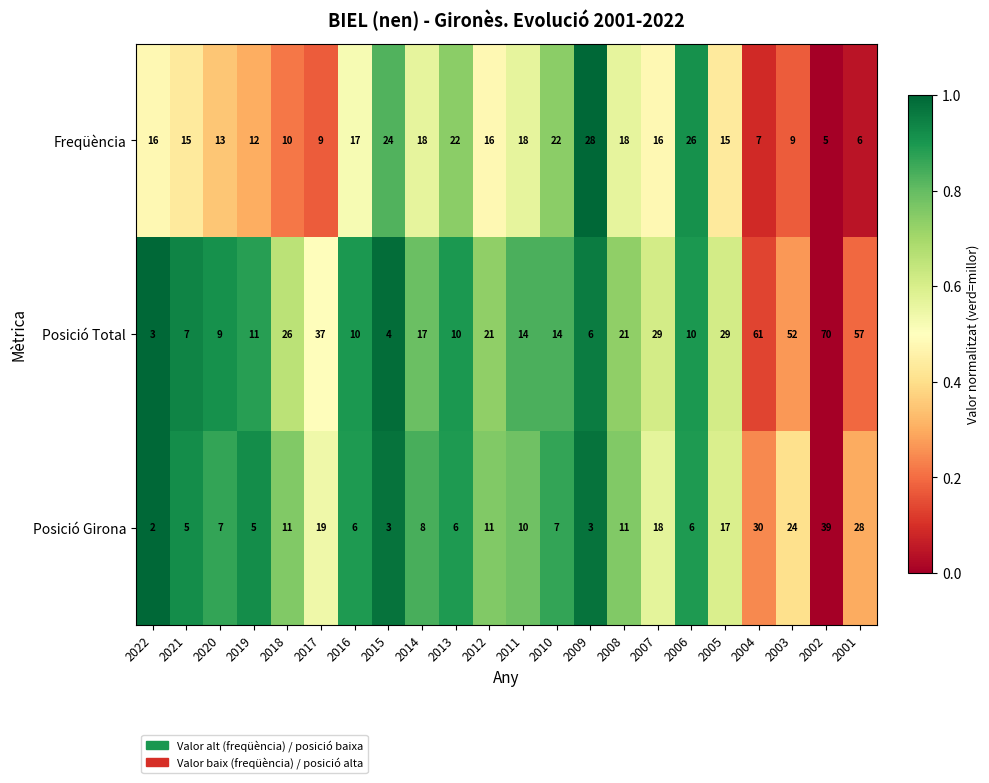

What is the average value of the Posició Girona series?

13